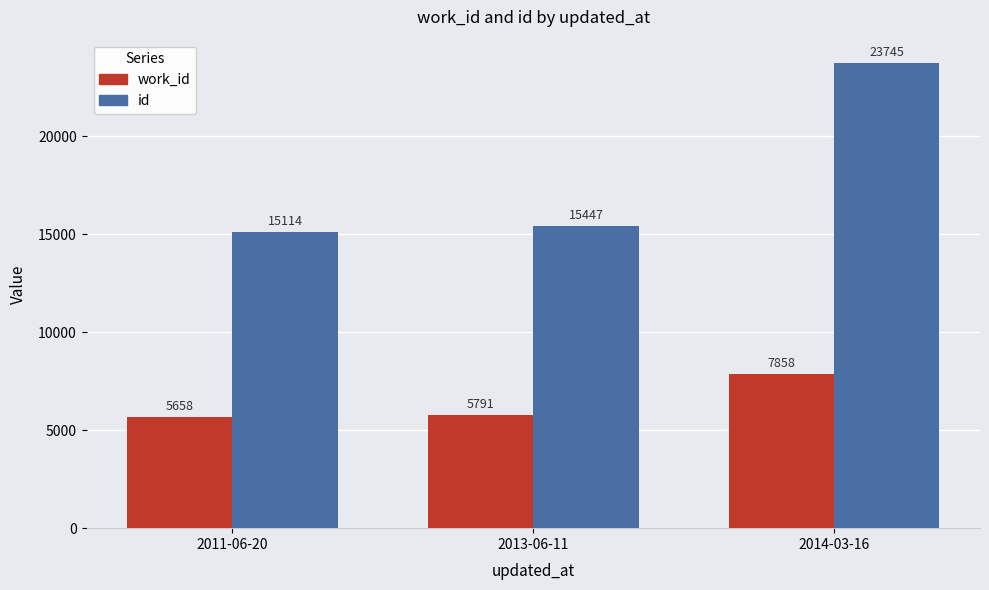

Which series has the largest range (max minus min)?

id